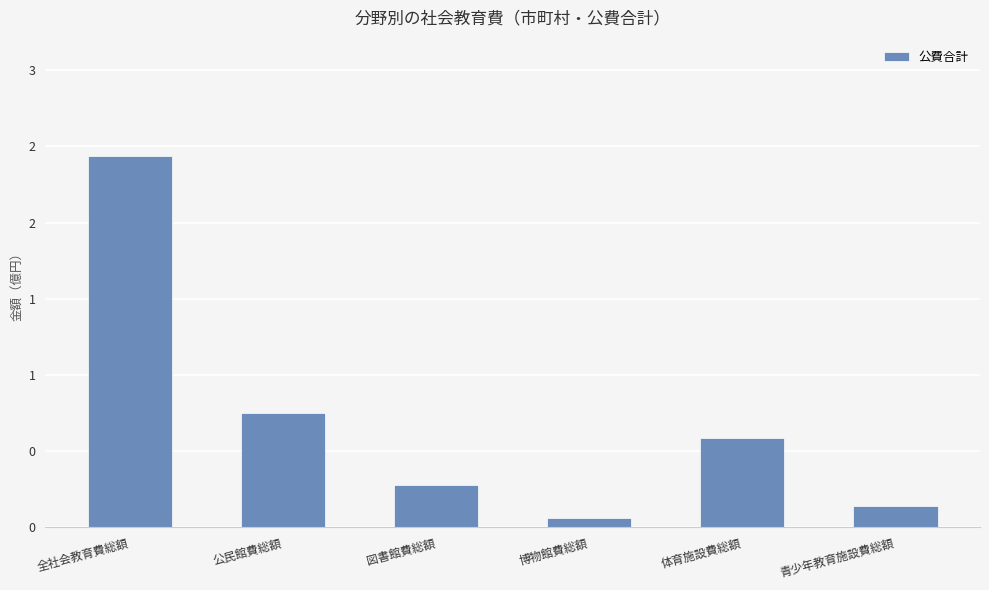

Are the bars horizontal?

No